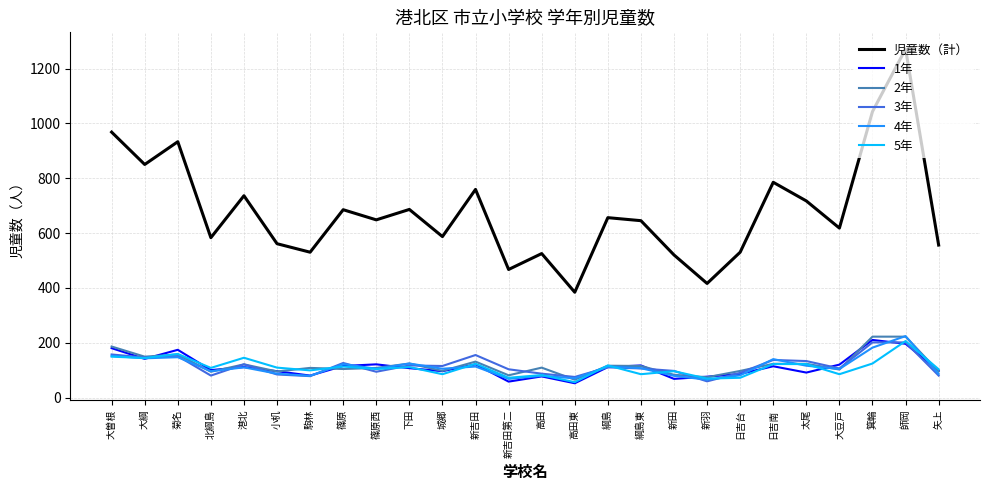

What is the total value across all series at 箕輪?

1982